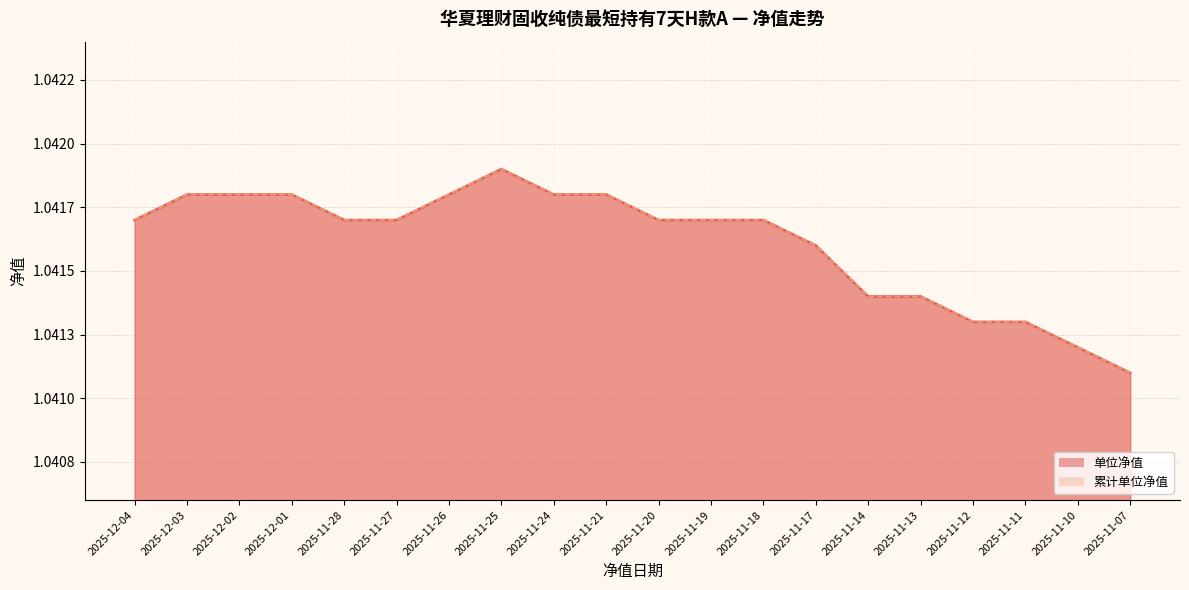

Between 2025-12-03 and 2025-11-13, which series saw the biggest shift?

单位净值